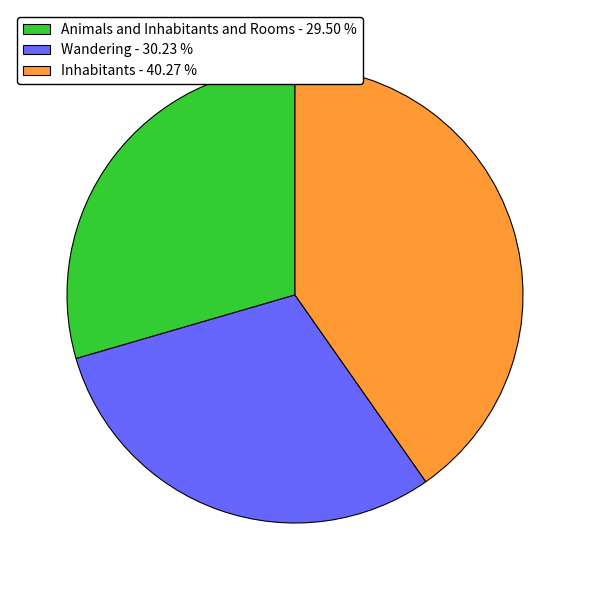

Between Inhabitants - 40.27 % and Wandering - 30.23 %, which is larger?

Inhabitants - 40.27 %